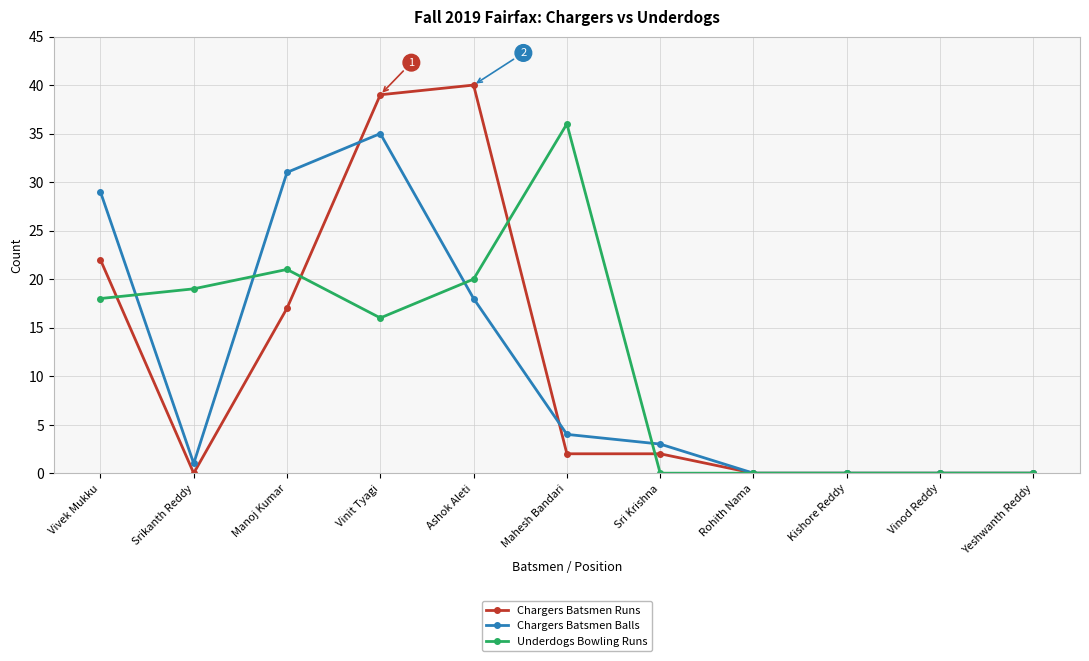

What are all the series names shown in the legend?

Chargers Batsmen Runs, Chargers Batsmen Balls, Underdogs Bowling Runs